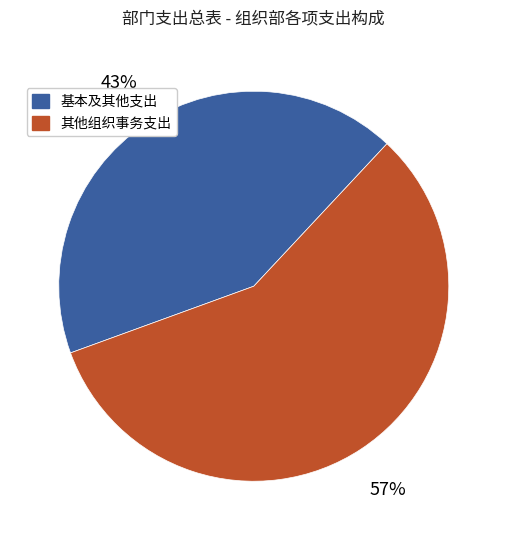

To the nearest percent, what is the average slice percentage?

50%